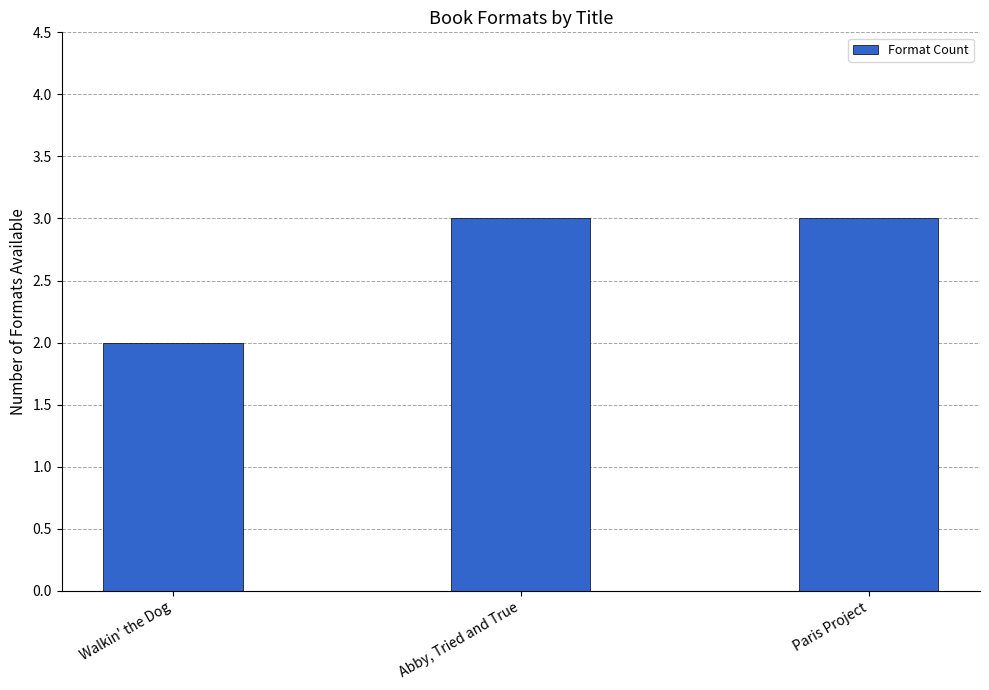

How many bars are there in total?

3